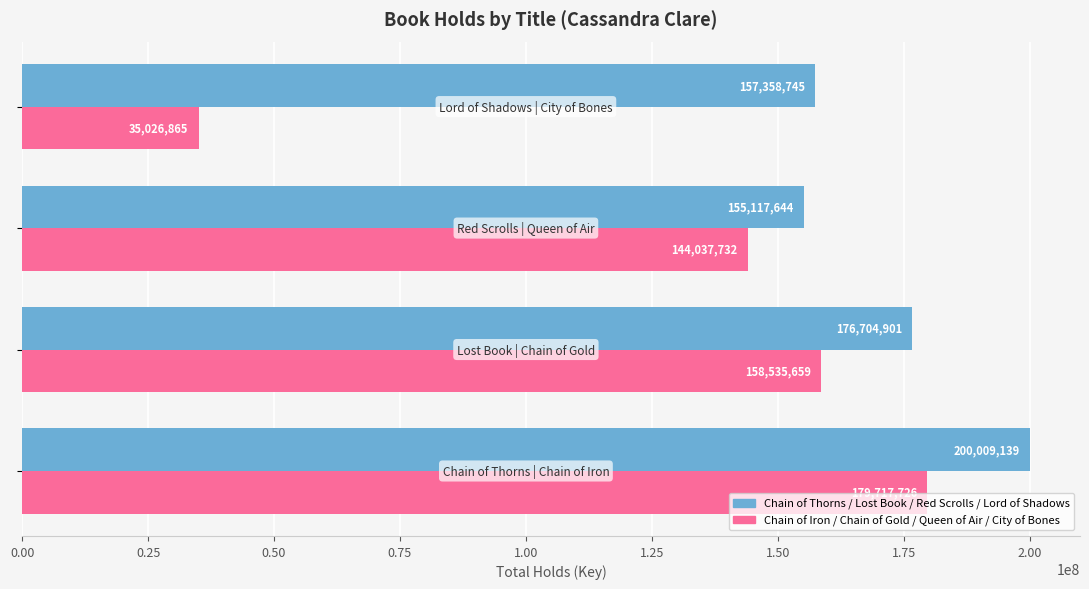

What is the maximum value shown in the chart?

200009139